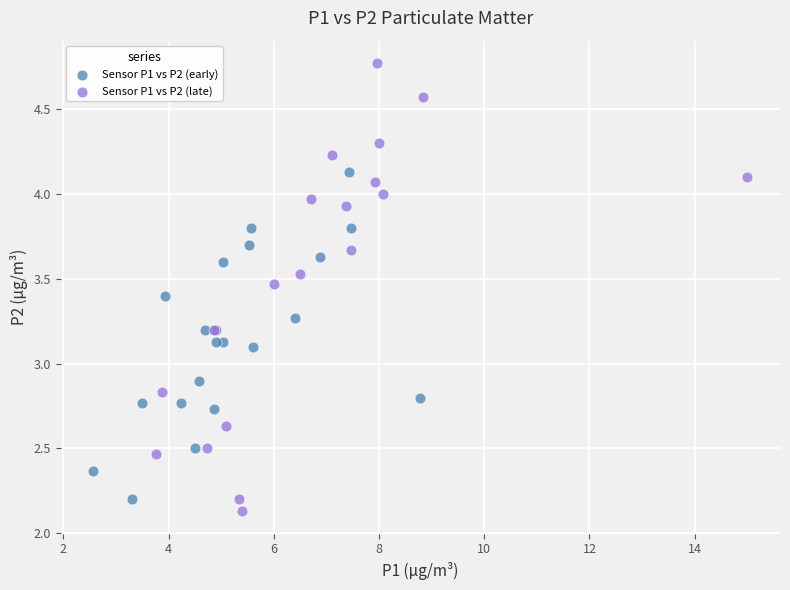

Which series reaches the minimum Y coordinate?

Sensor P1 vs P2 (late)